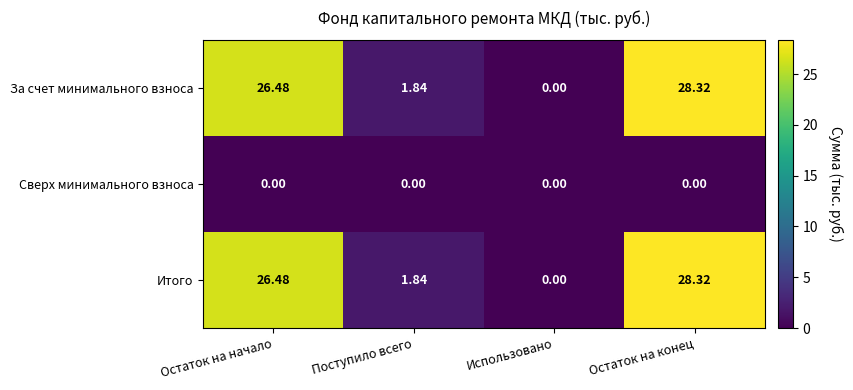

At which category is the sum across all series the highest?

Остаток на конец